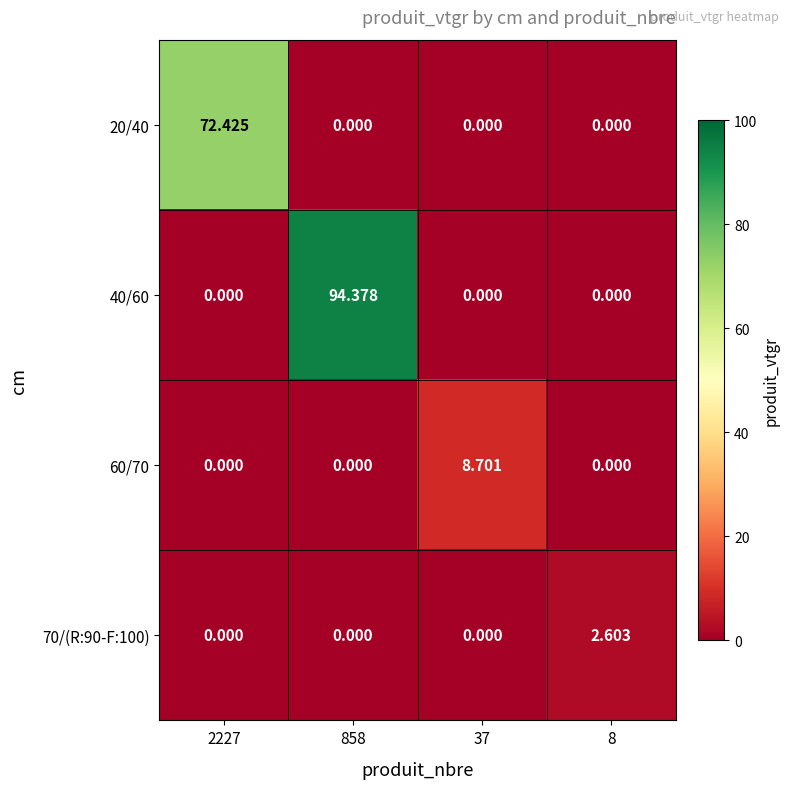

Is the value of 70/(R:90-F:100) at 858 greater than the value of 40/60 at 858?

No